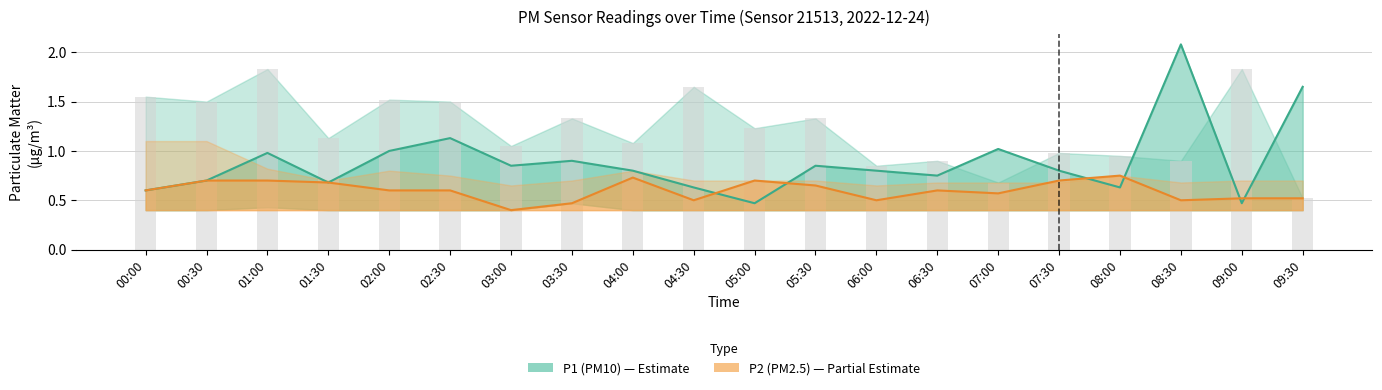

At which category is the sum across all series the highest?

08:30